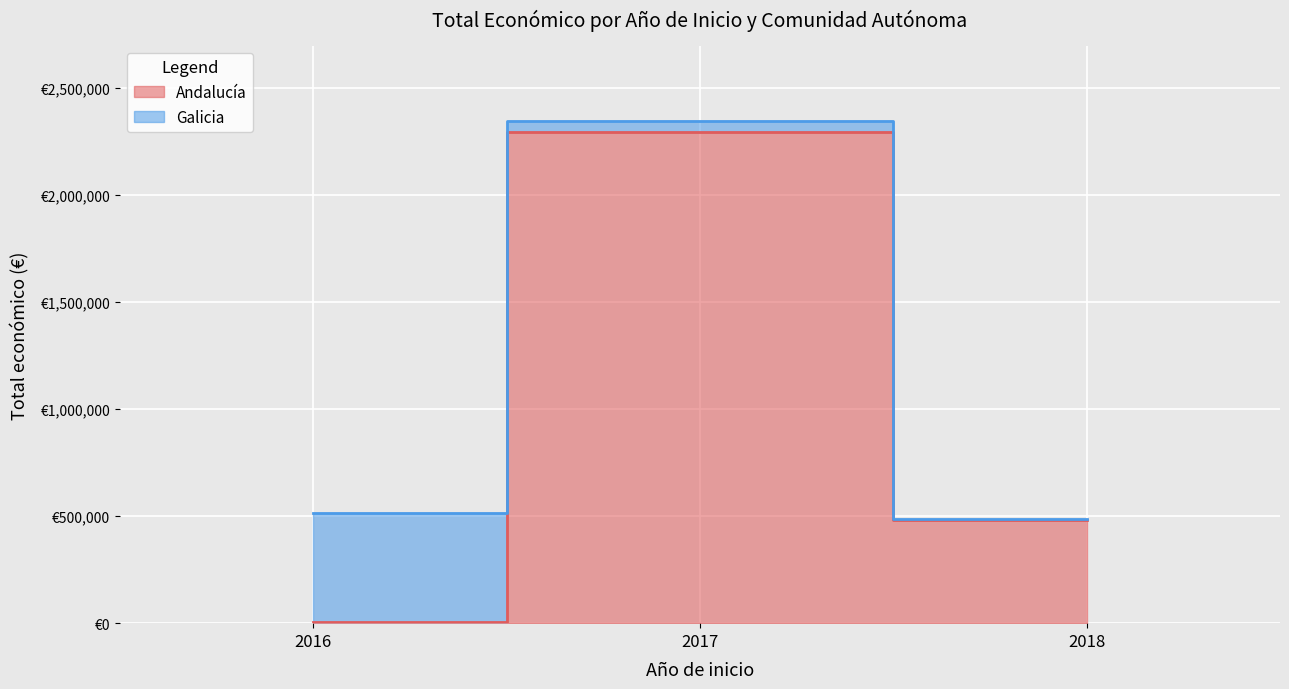

What is the difference between the maximum and minimum values?

2291067